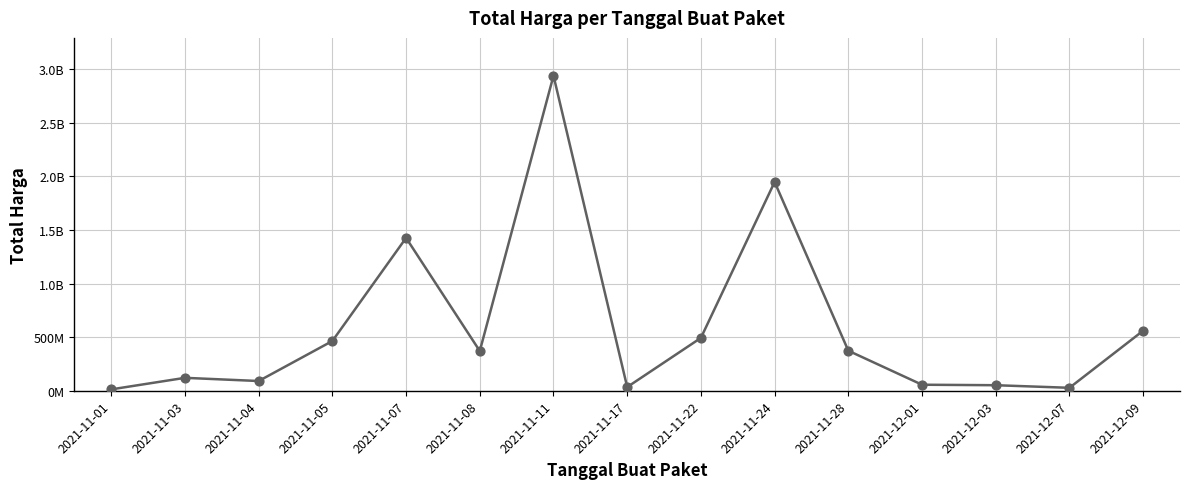

Does the chart have visible grid lines?

Yes